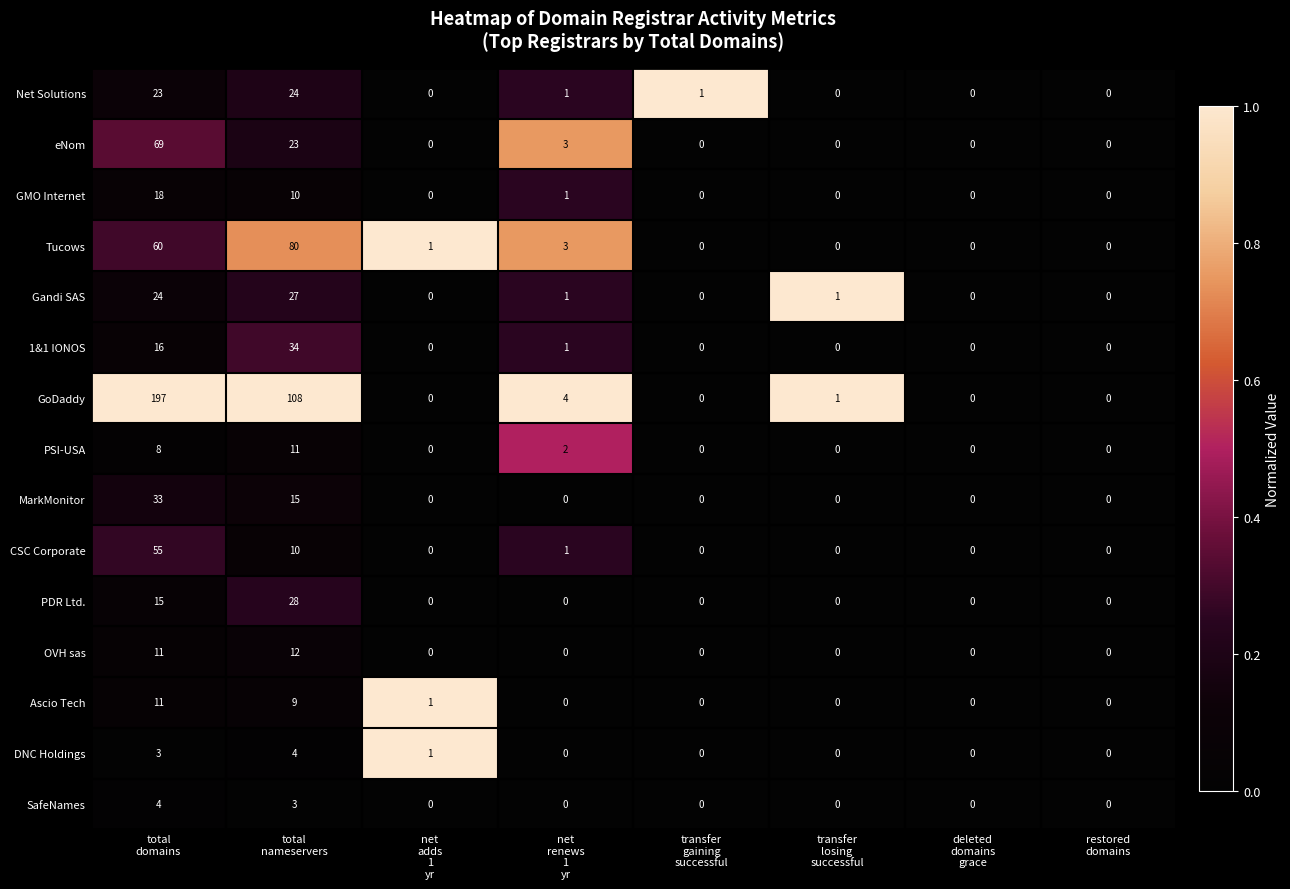

How many categories are shown in the chart?

8